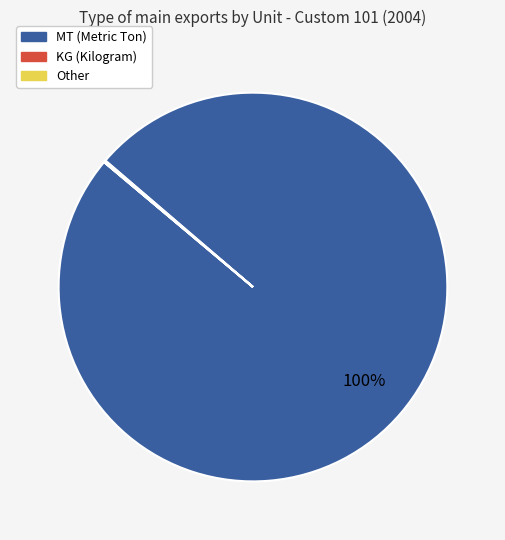

Which category has the biggest portion of the pie?

MT